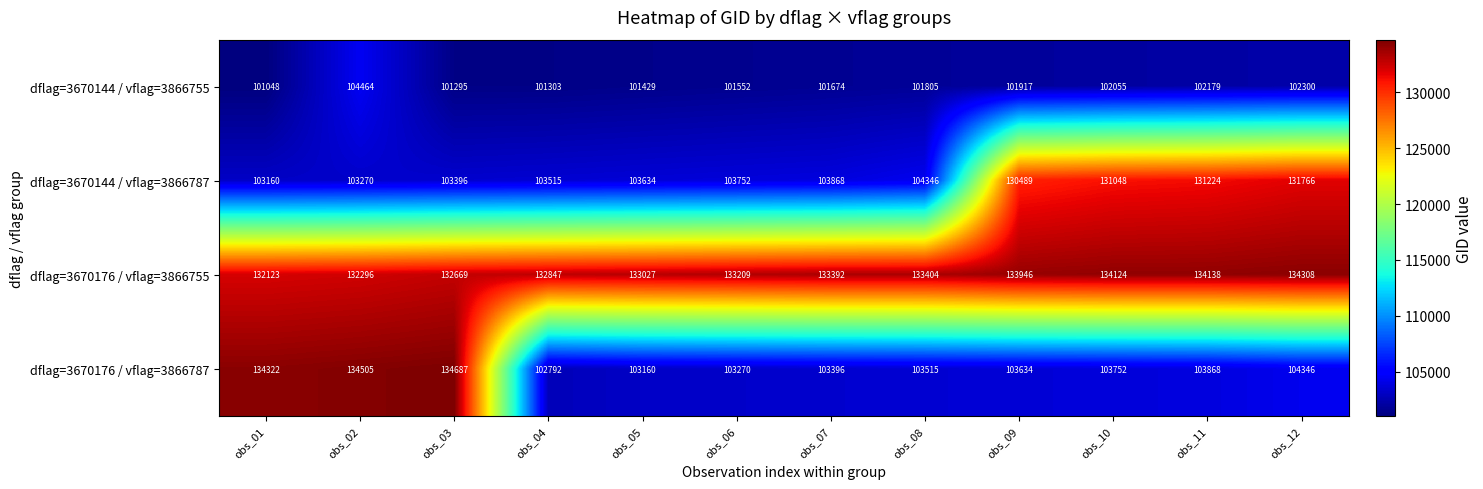

How many series are shown in this chart?

4